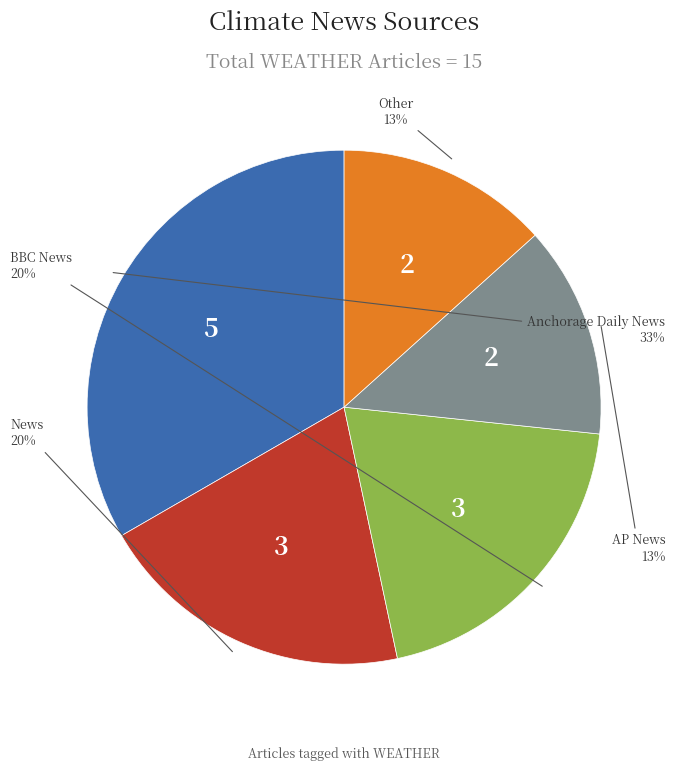

To the nearest percent, what is the difference between the largest and smallest slice percentages?

20%